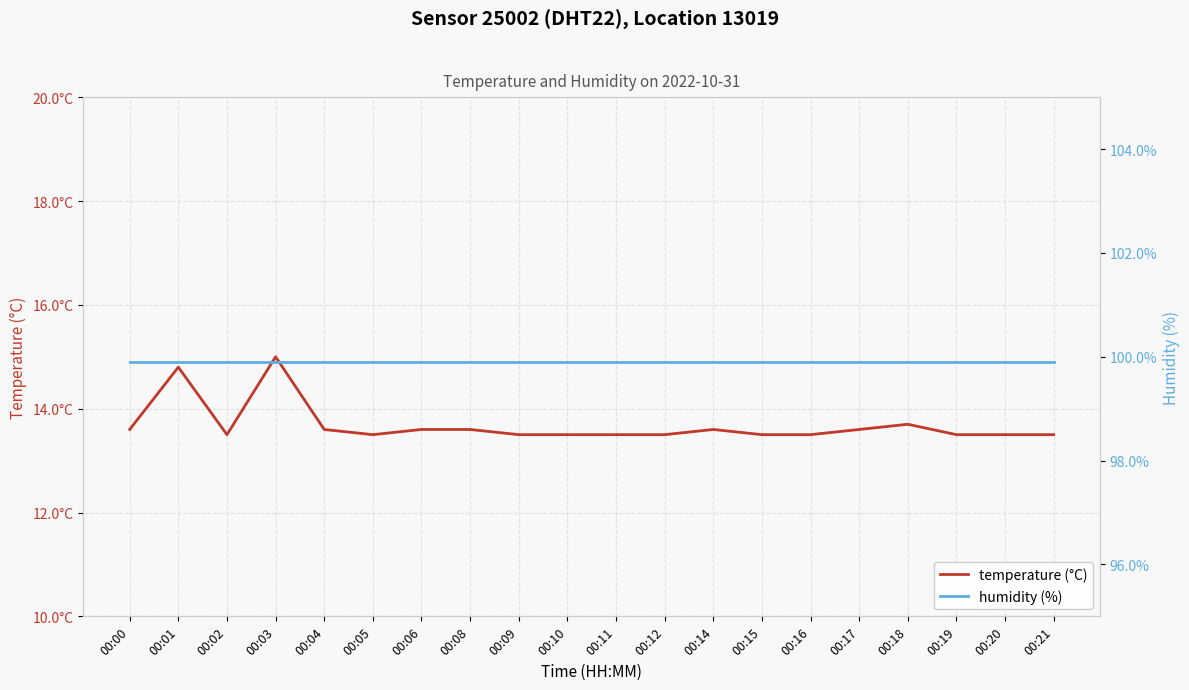

Reading left to right, what are all the values shown in this chart?

temperature (°C): 00:00=13.6	00:01=14.8	00:02=13.5	00:03=15.0	00:04=13.6	00:05=13.5	00:06=13.6	00:08=13.6	00:09=13.5	00:10=13.5	00:11=13.5	00:12=13.5	00:14=13.6	00:15=13.5	00:16=13.5	00:17=13.6	00:18=13.7	00:19=13.5	00:20=13.5	00:21=13.5
humidity (%): 00:00=99.9	00:01=99.9	00:02=99.9	00:03=99.9	00:04=99.9	00:05=99.9	00:06=99.9	00:08=99.9	00:09=99.9	00:10=99.9	00:11=99.9	00:12=99.9	00:14=99.9	00:15=99.9	00:16=99.9	00:17=99.9	00:18=99.9	00:19=99.9	00:20=99.9	00:21=99.9